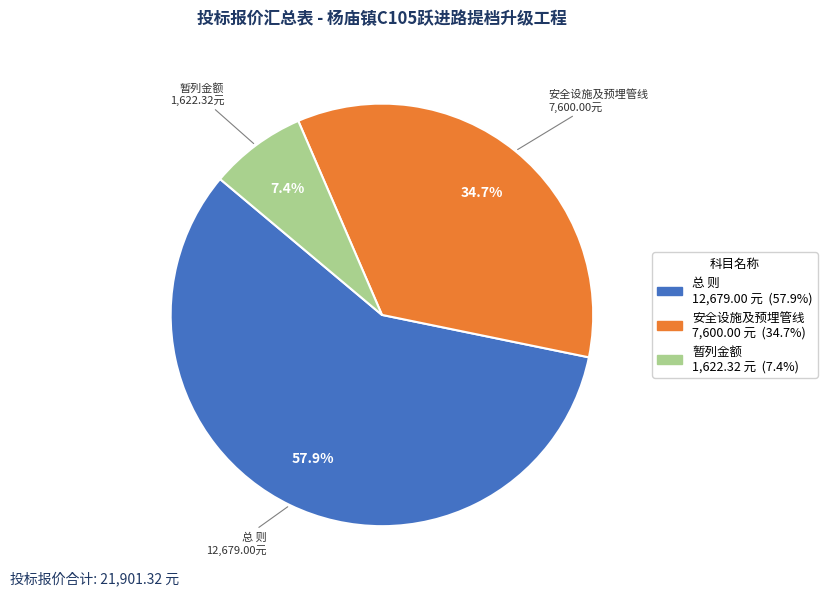

Count the number of slices in the pie.

3